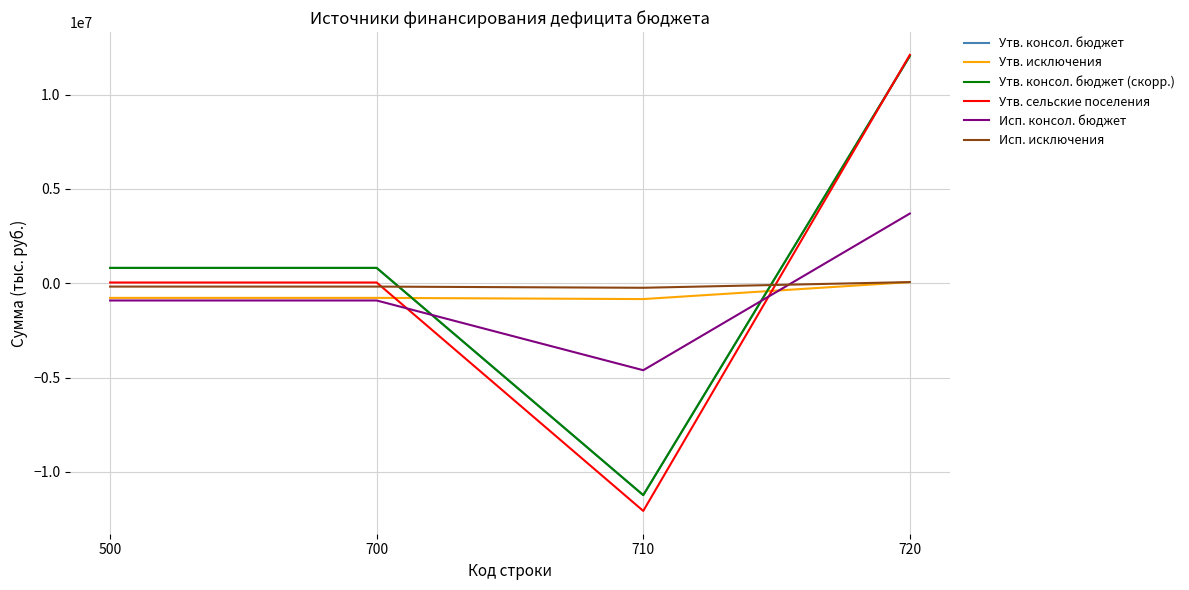

What is the approximate value of Утв. консол. бюджет (скорр.) at 700?

815381.8